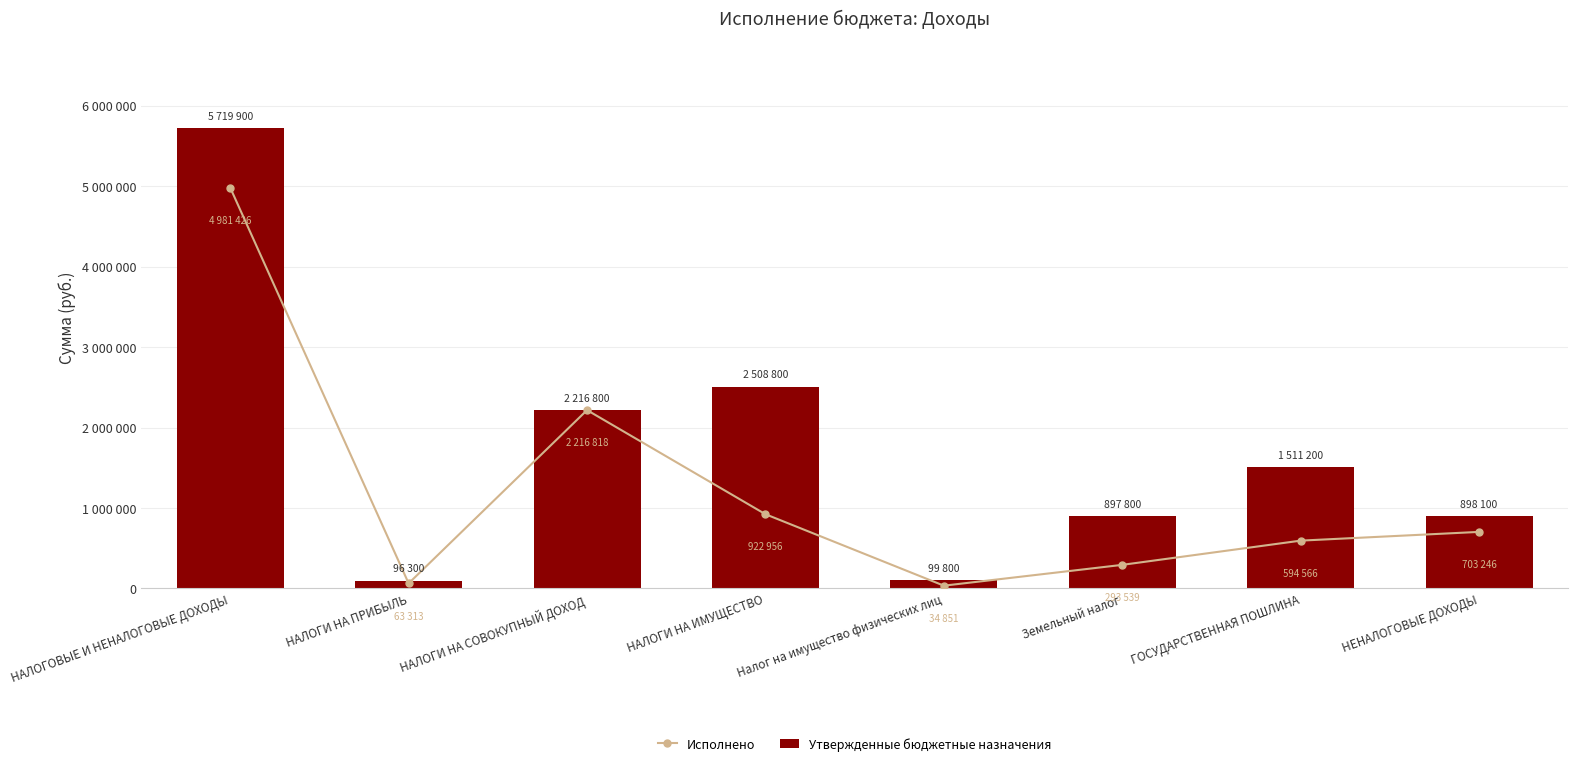

List the series in order of their peak value, lowest first.

Исполнено, Утвержденные бюджетные назначения